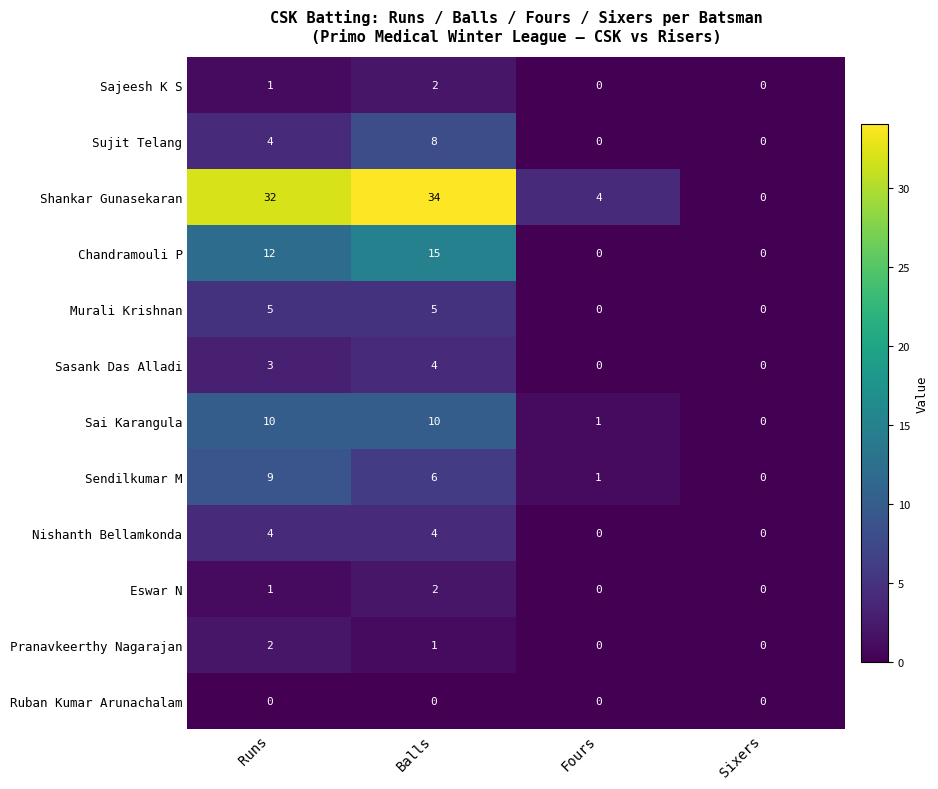

What is the difference between the Murali Krishnan values at Fours and Balls?

5